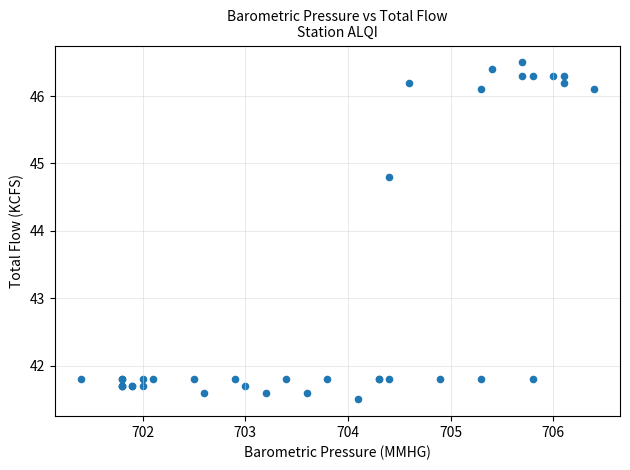

What Y value in the scatter plot is closest to 44?

44.8